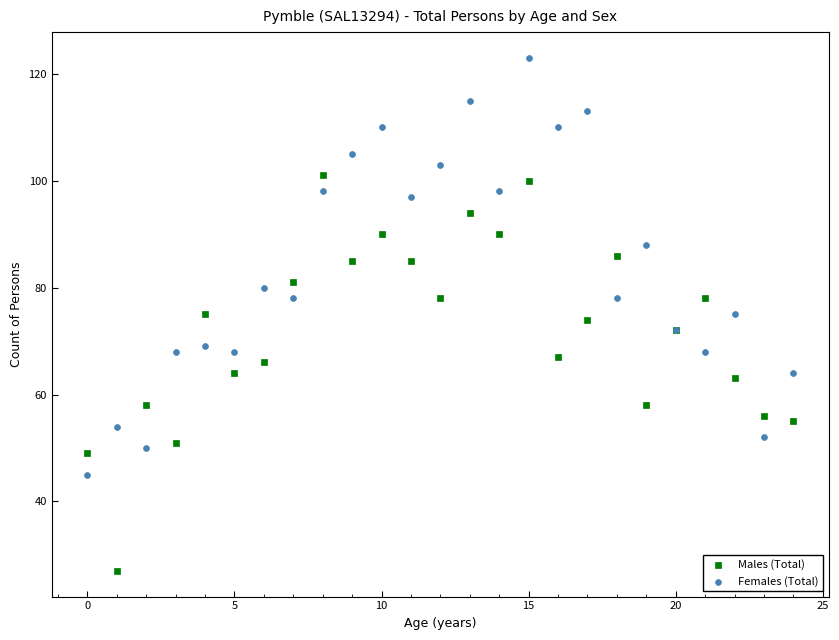

Which series contains the lowest Y value?

Males (Total)